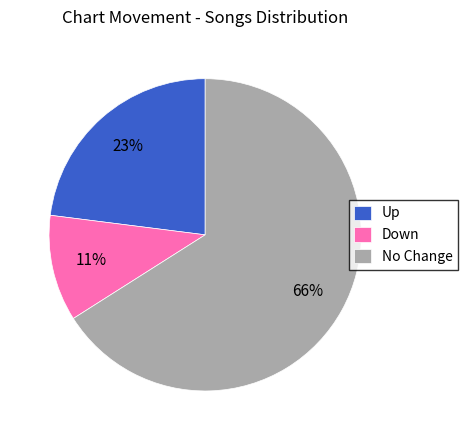

Does No Change account for over 50% of the chart?

Yes